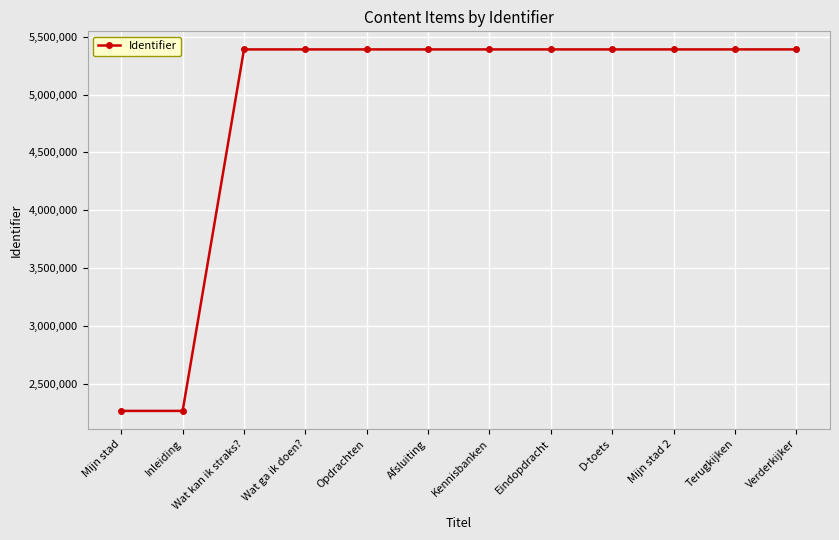

What is the change in value from Inleiding to Afsluiting?

+3123659